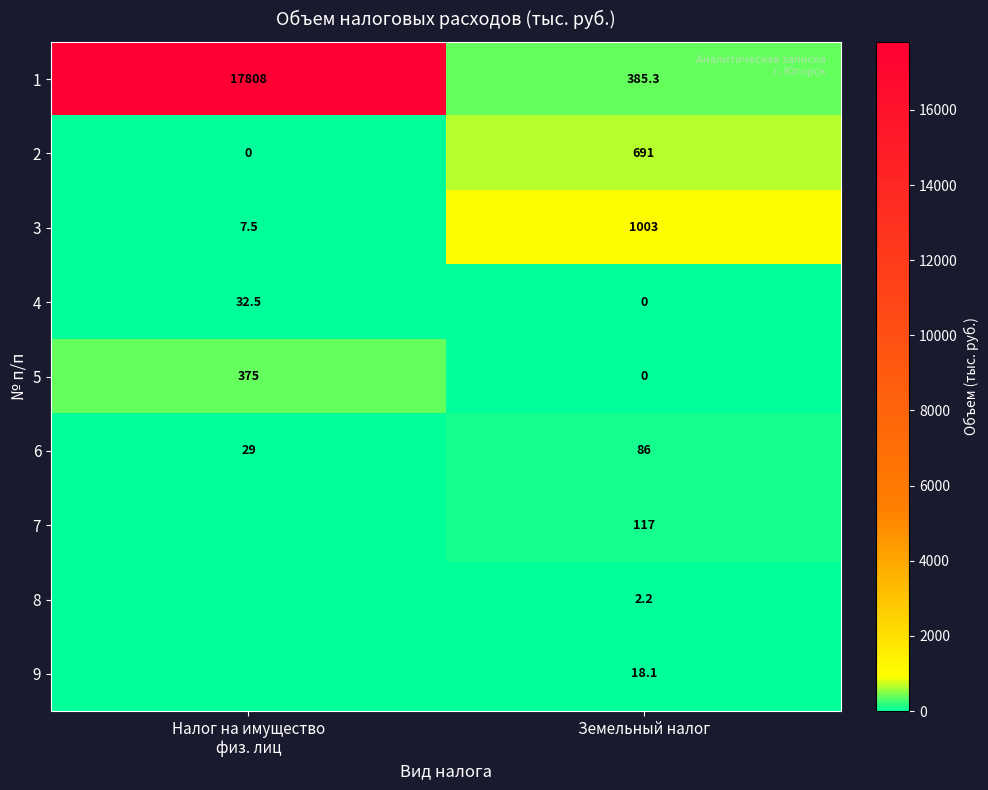

Which category has the highest value in the 6 series?

Земельный налог